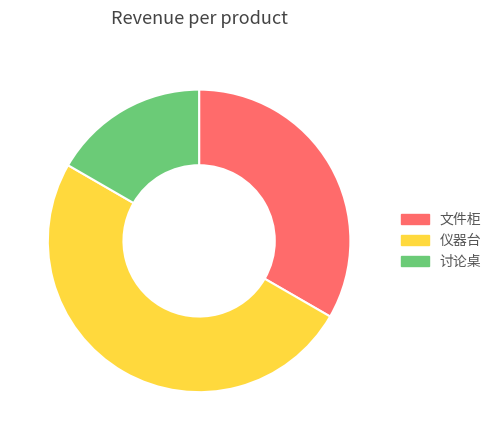

How many slices are in this pie chart?

3